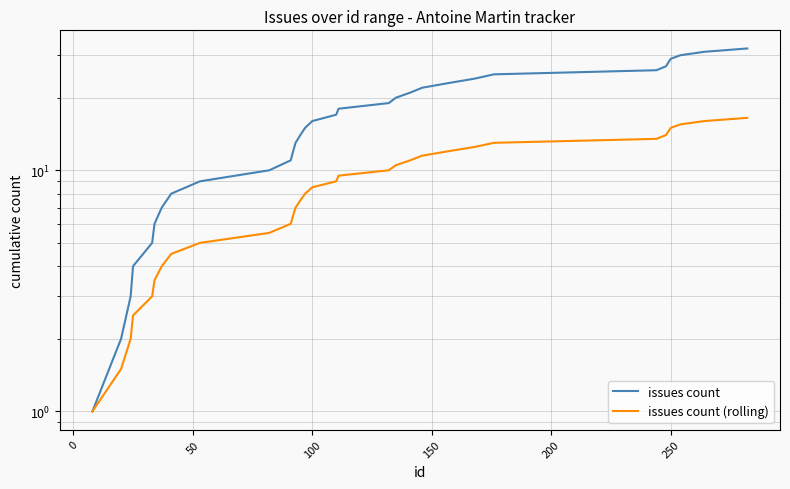

True or false: issues count and issues count (rolling) intersect in this chart.

False